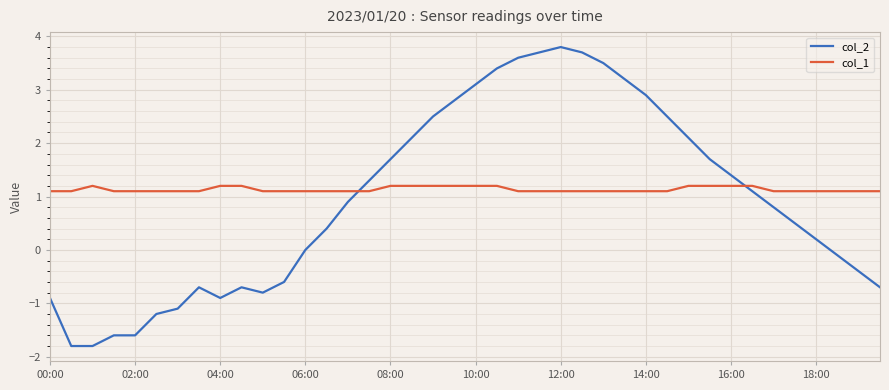

Which series has the largest range (max minus min)?

col_2